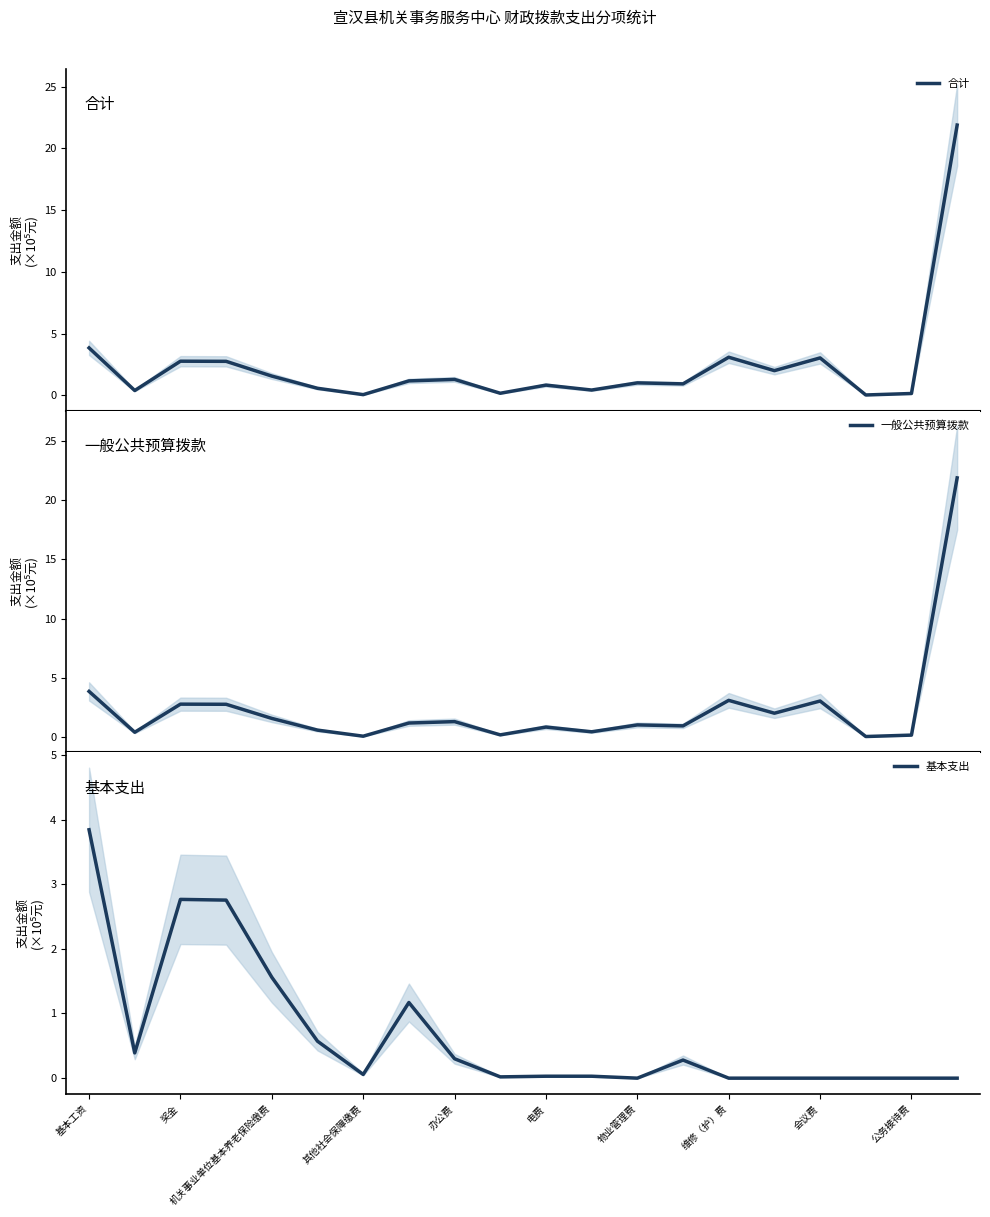

True or false: 一般公共预算拨款 and 合计 cross at least once.

False